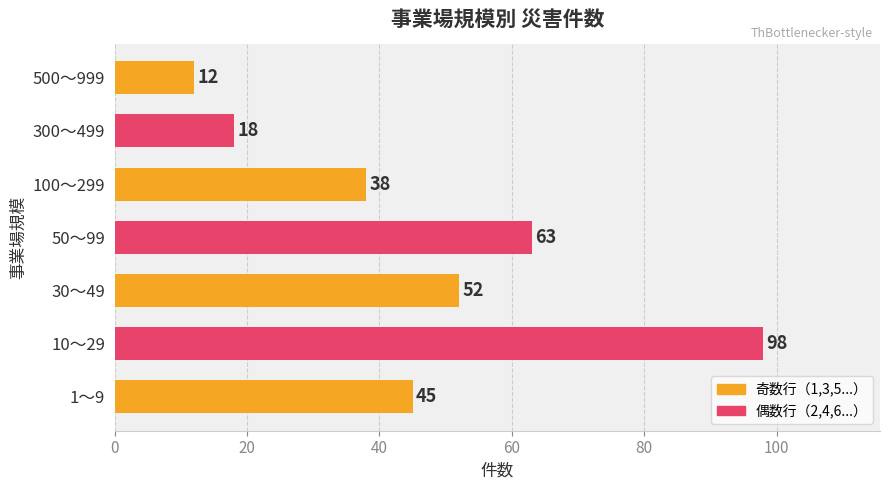

List the labels in order of value, largest first.

10～29, 50～99, 30～49, 1～9, 100～299, 300～499, 500～999